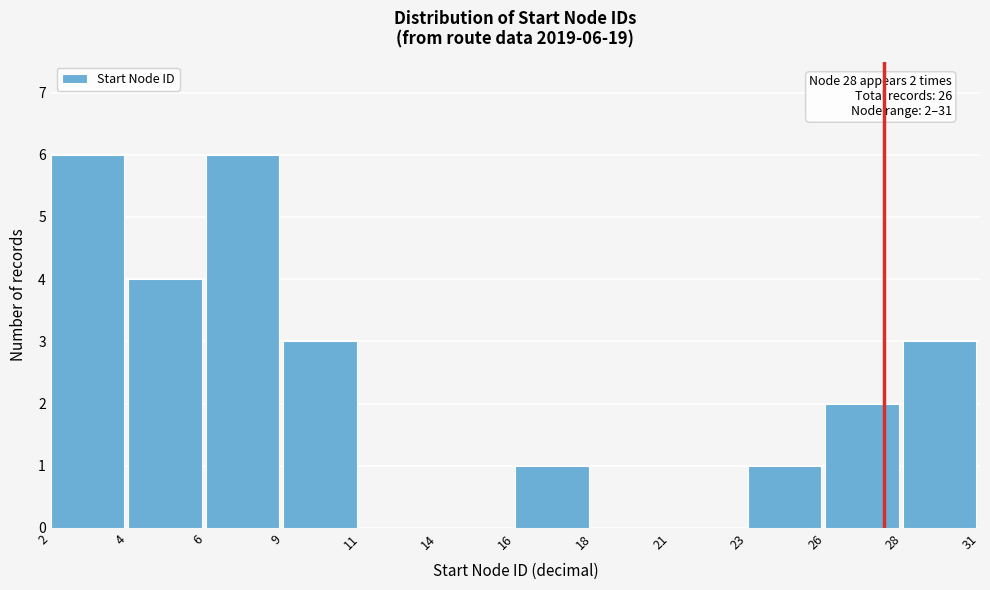

Reading left to right, transcribe all the data shown in this chart.

2=6	4=4	6=6	9=3	11=0	14=0	16=1	18=0	21=0	23=1	26=2	28=3